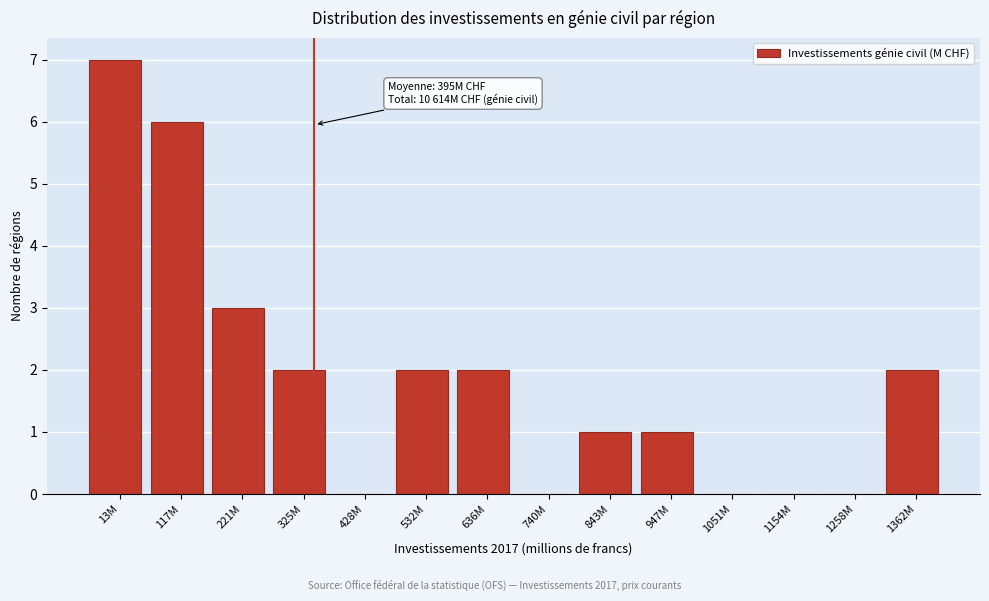

Reading left to right, extract all data points from this chart.

13M=7	117M=6	221M=3	325M=2	428M=0	532M=2	636M=2	740M=0	843M=1	947M=1	1051M=0	1154M=0	1258M=0	1362M=2